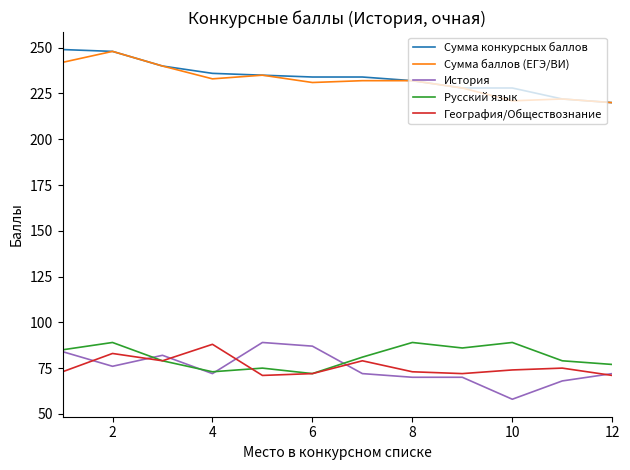

What is the maximum value shown in the chart?

249